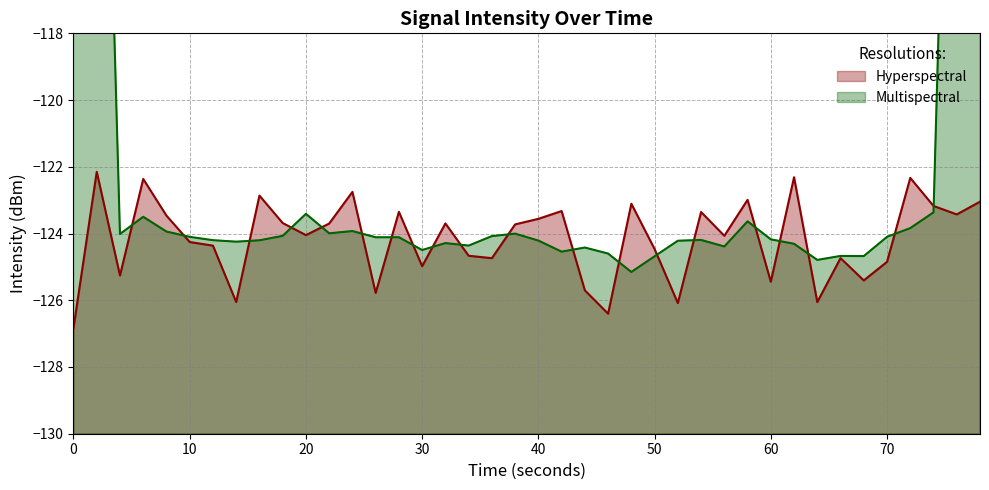

What is the maximum value for Hyperspectral?

-122.1